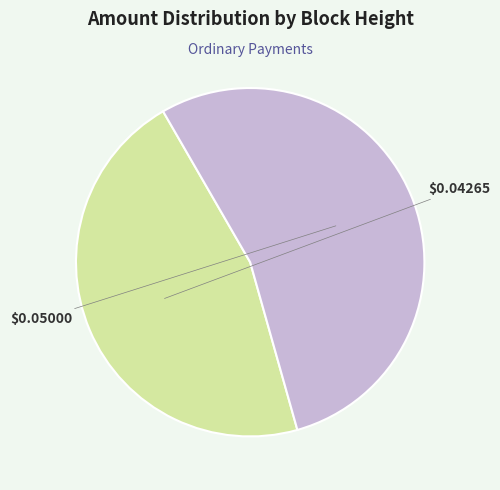

Is there a majority slice in this chart?

Yes